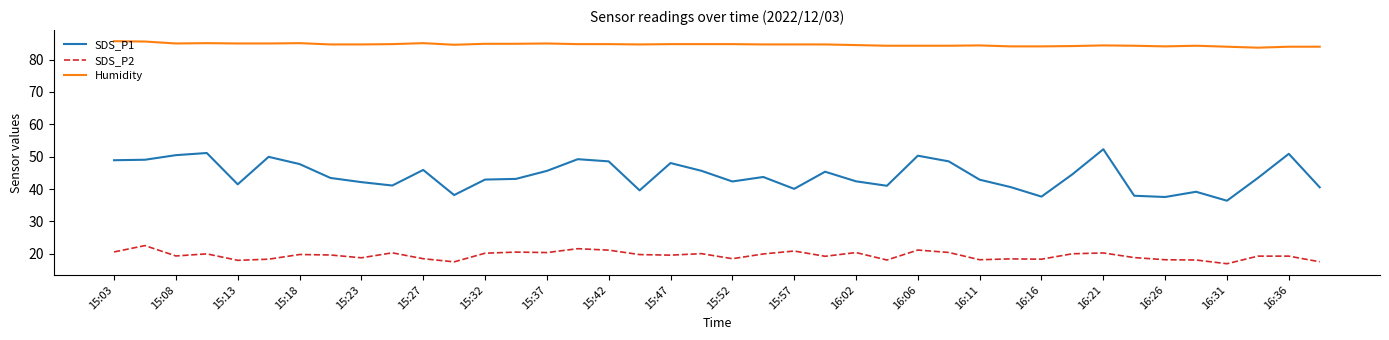

True or false: SDS_P2 and SDS_P1 cross at least once.

False